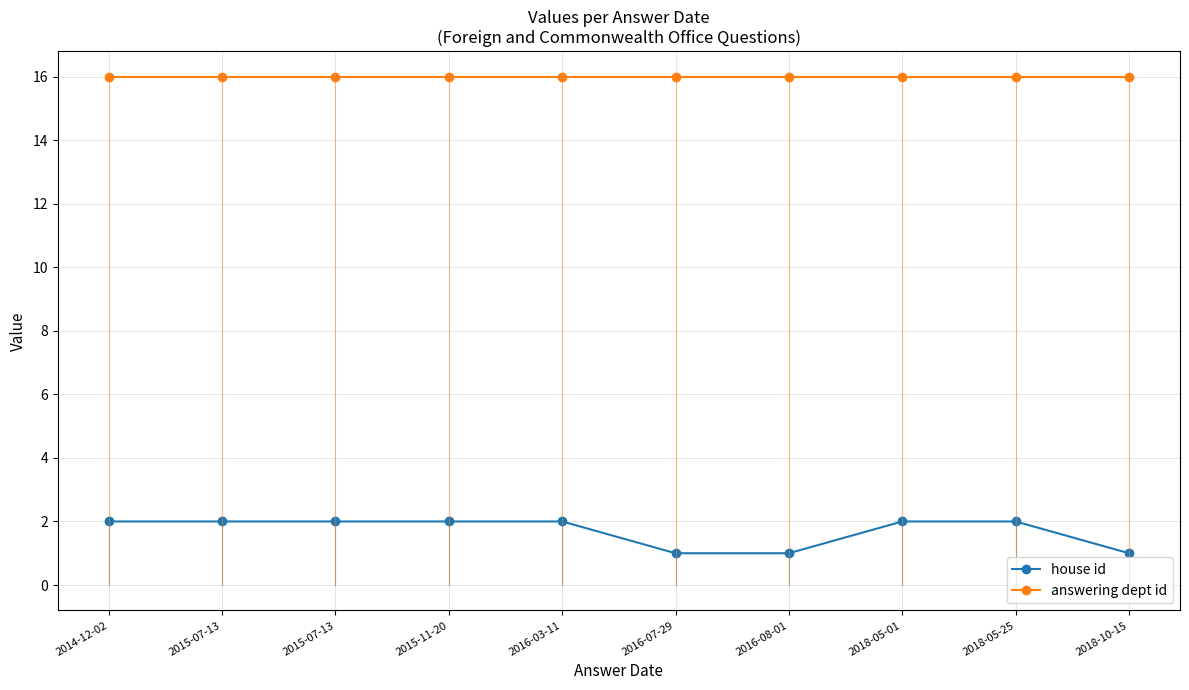

Which series has the largest range (max minus min)?

house id